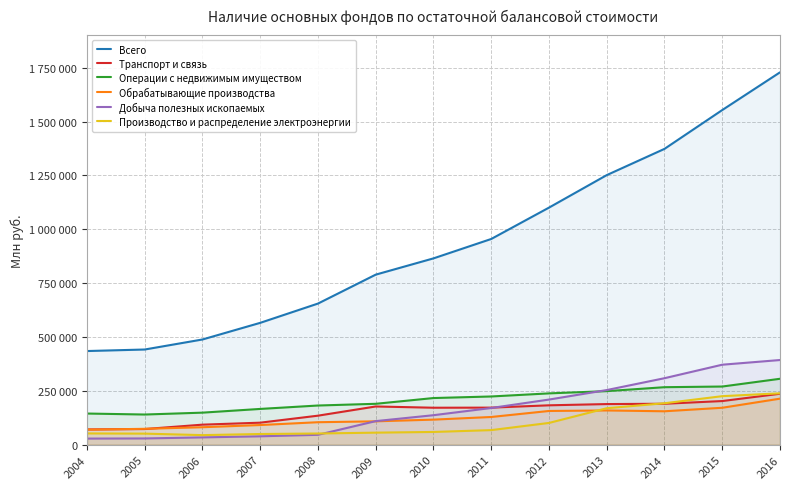

Reading left to right, transcribe all the data shown in this chart.

Всего: 2004=434737	2005=441838	2006=488406	2007=565639	2008=655126	2009=789394	2010=864863	2011=954892	2012=1100479	2013=1251308	2014=1373117	2015=1553309	2016=1728387
Транспорт и связь: 2004=70917	2005=72721	2006=93074	2007=102268	2008=134764	2009=177486	2010=171658	2011=172104	2012=182861	2013=188613	2014=190105	2015=202615	2016=236524
Операции с недвижимым имуществом: 2004=144672	2005=140105	2006=148805	2007=166062	2008=181908	2009=189867	2010=216590	2011=223865	2012=238247	2013=248651	2014=266951	2015=270032	2016=306010
Обрабатывающие производства: 2004=69807	2005=73758	2006=81132	2007=91353	2008=104410	2009=108539	2010=116428	2011=128662	2012=156611	2013=159029	2014=155165	2015=171480	2016=213751
Добыча полезных ископаемых: 2004=28352	2005=29050	2006=33938	2007=39006	2008=45902	2009=109499	2010=136972	2011=170396	2012=209530	2013=253640	2014=308674	2015=371315	2016=393047
Производство и распределение электроэнергии: 2004=52396	2005=51439	2006=44480	2007=49646	2008=52035	2009=55985	2010=59191	2011=67748	2012=101060	2013=169329	2014=192457	2015=225251	2016=238655